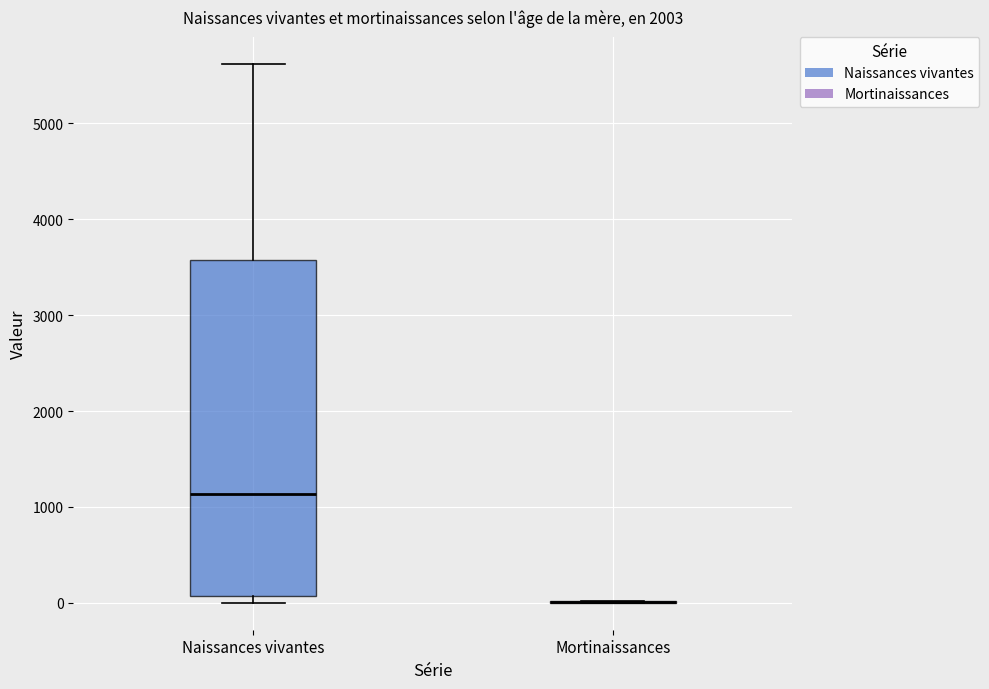

Where does the median line of the box for Naissances vivantes sit on the y-axis? The values are not printed on the chart, so give them approximately, as read against the axis.

1100